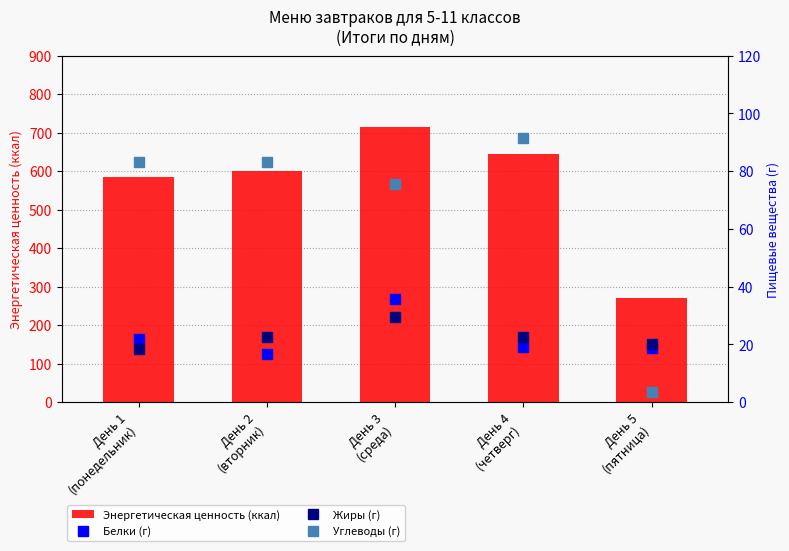

At how many categories does at least one series exceed 221?

5